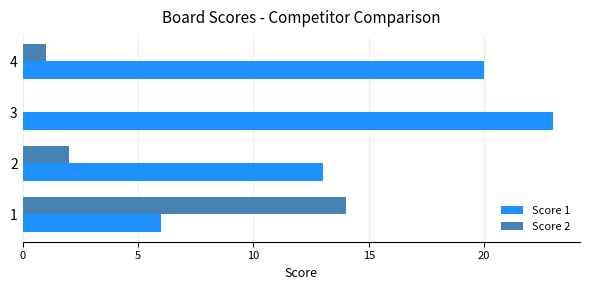

At which category does the chart reach its peak across all series?

3